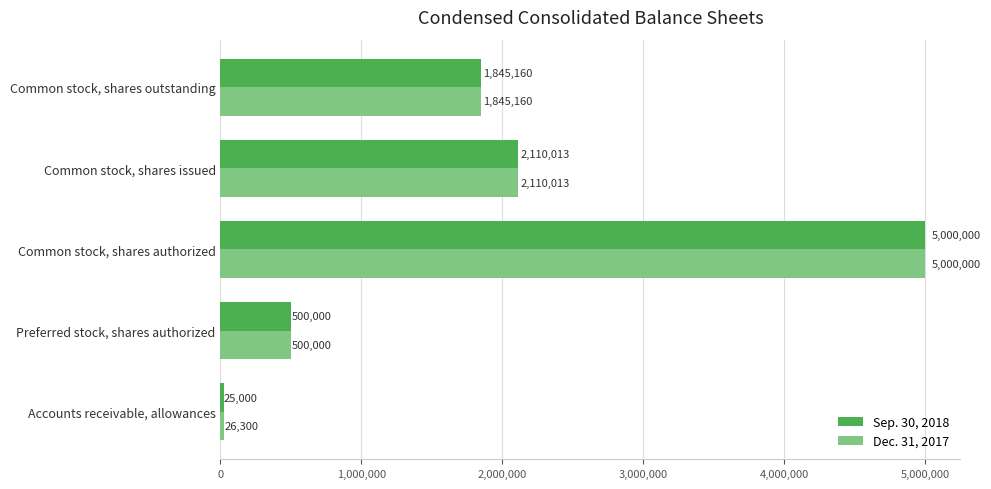

Rank the series by their average value, from lowest to highest.

Sep. 30, 2018, Dec. 31, 2017